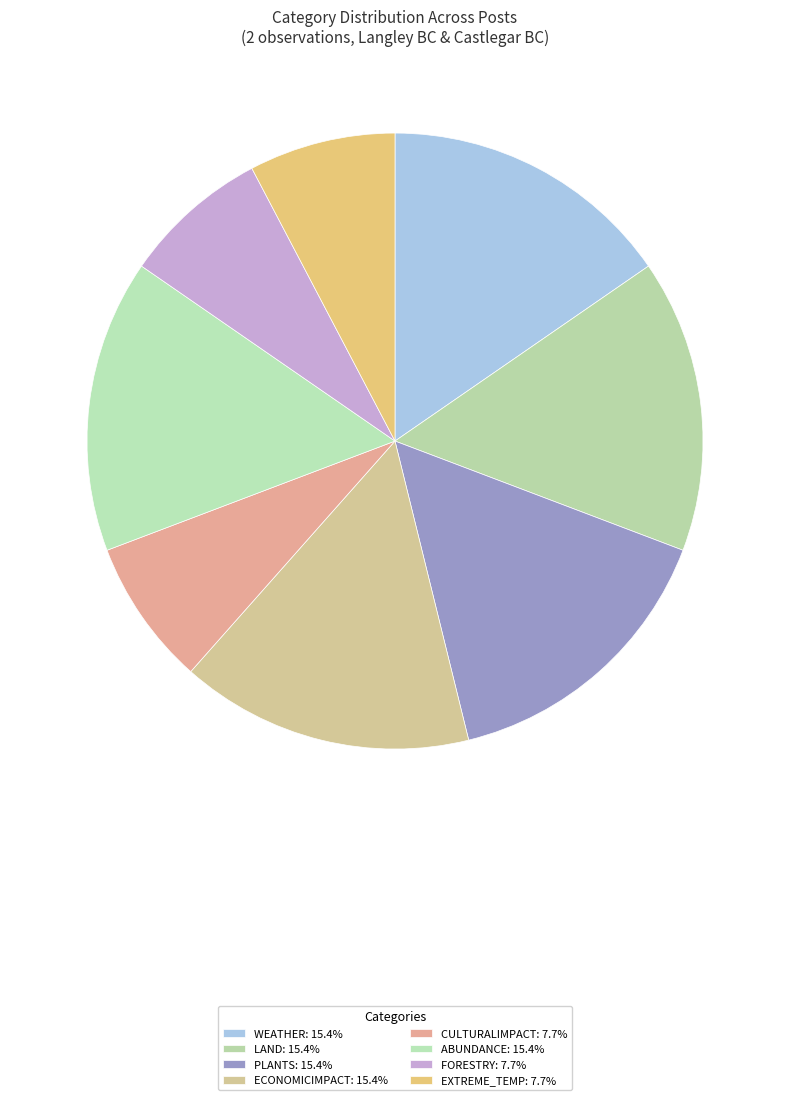

Does ABUNDANCE represent more than half of the total?

No